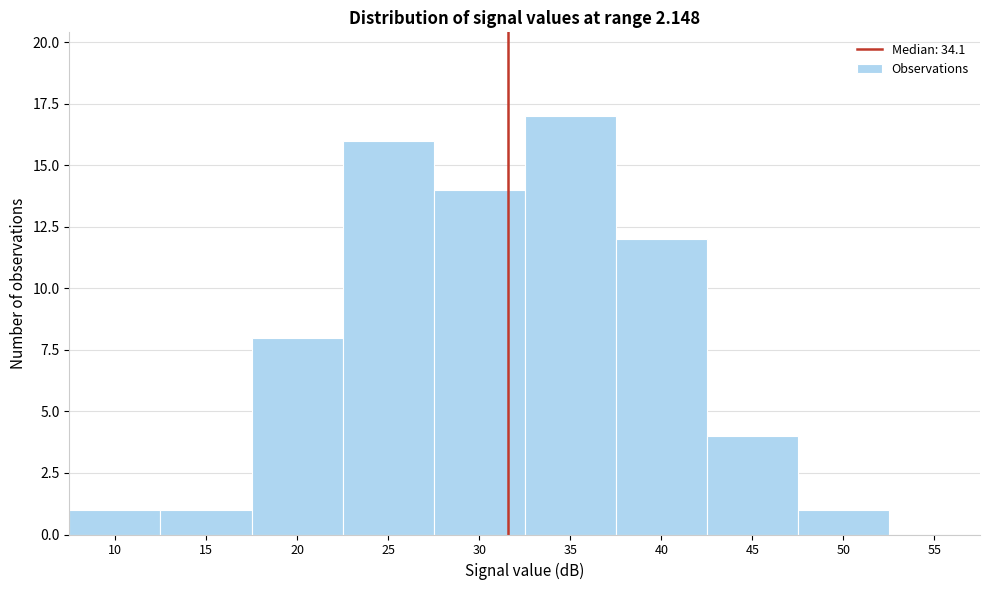

Reading right to left, list all the values displayed in this chart.

55=0	50=1	45=4	40=12	35=17	30=14	25=16	20=8	15=1	10=1